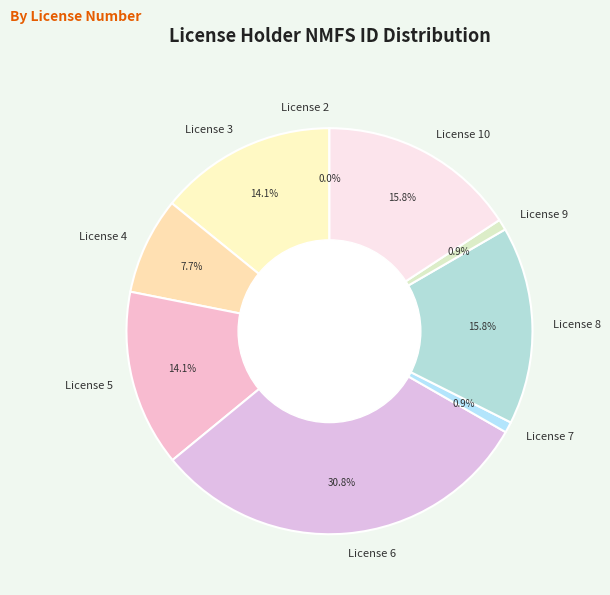

Is there any slice that represents more than half of the pie?

No